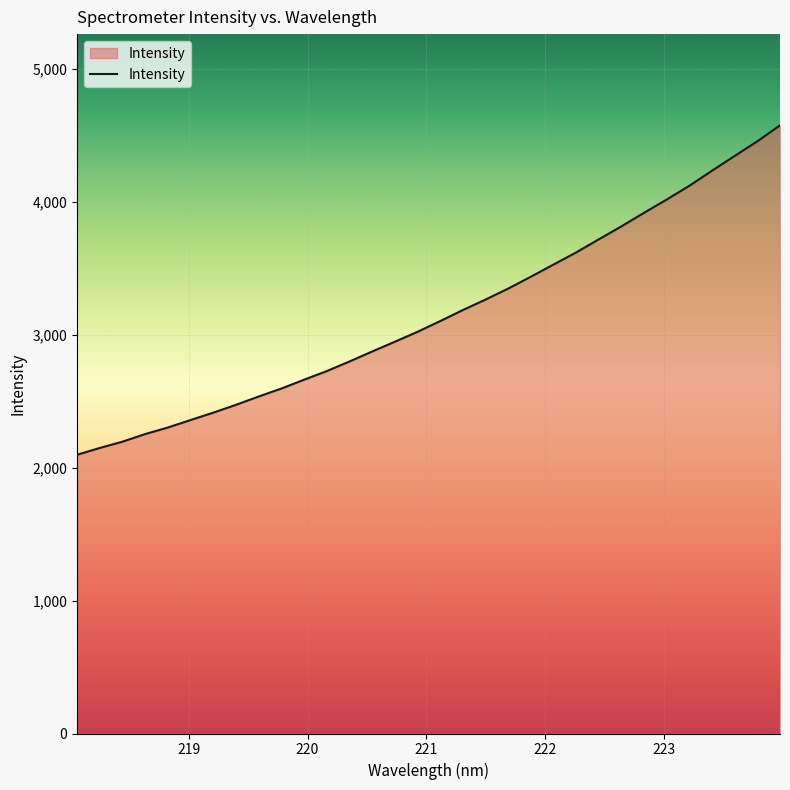

What is the sum of all values?

101055.0